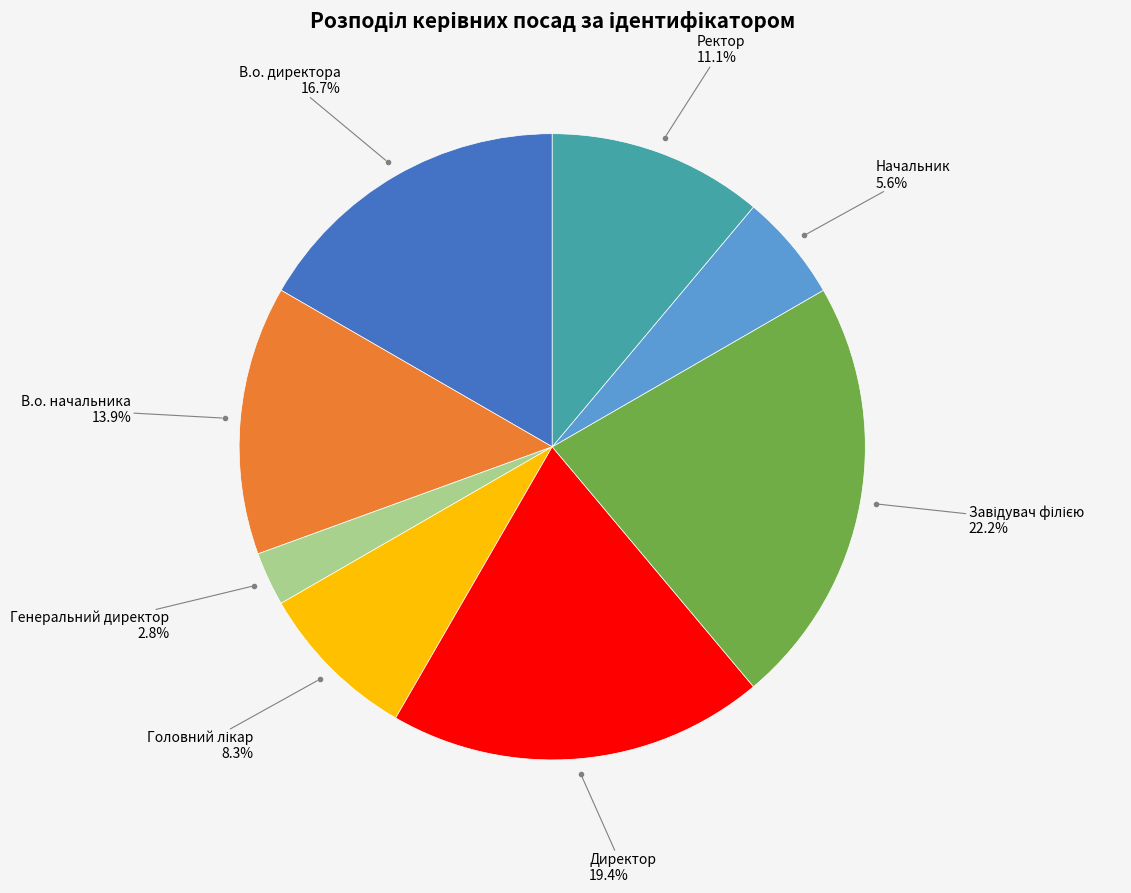

How many segments does this pie chart have?

8